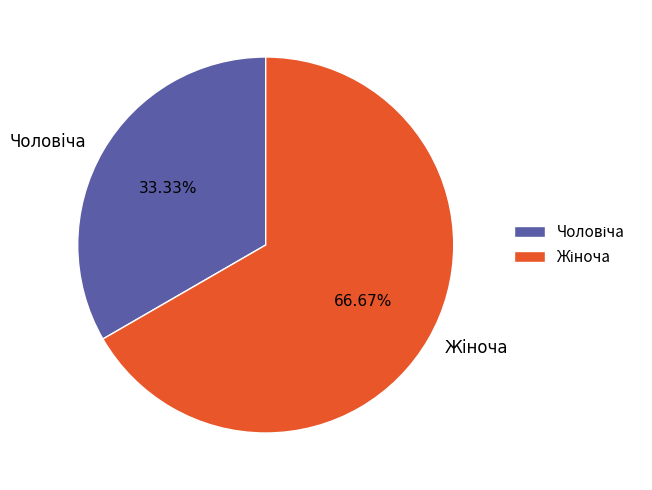

Does any single category account for the majority?

Yes